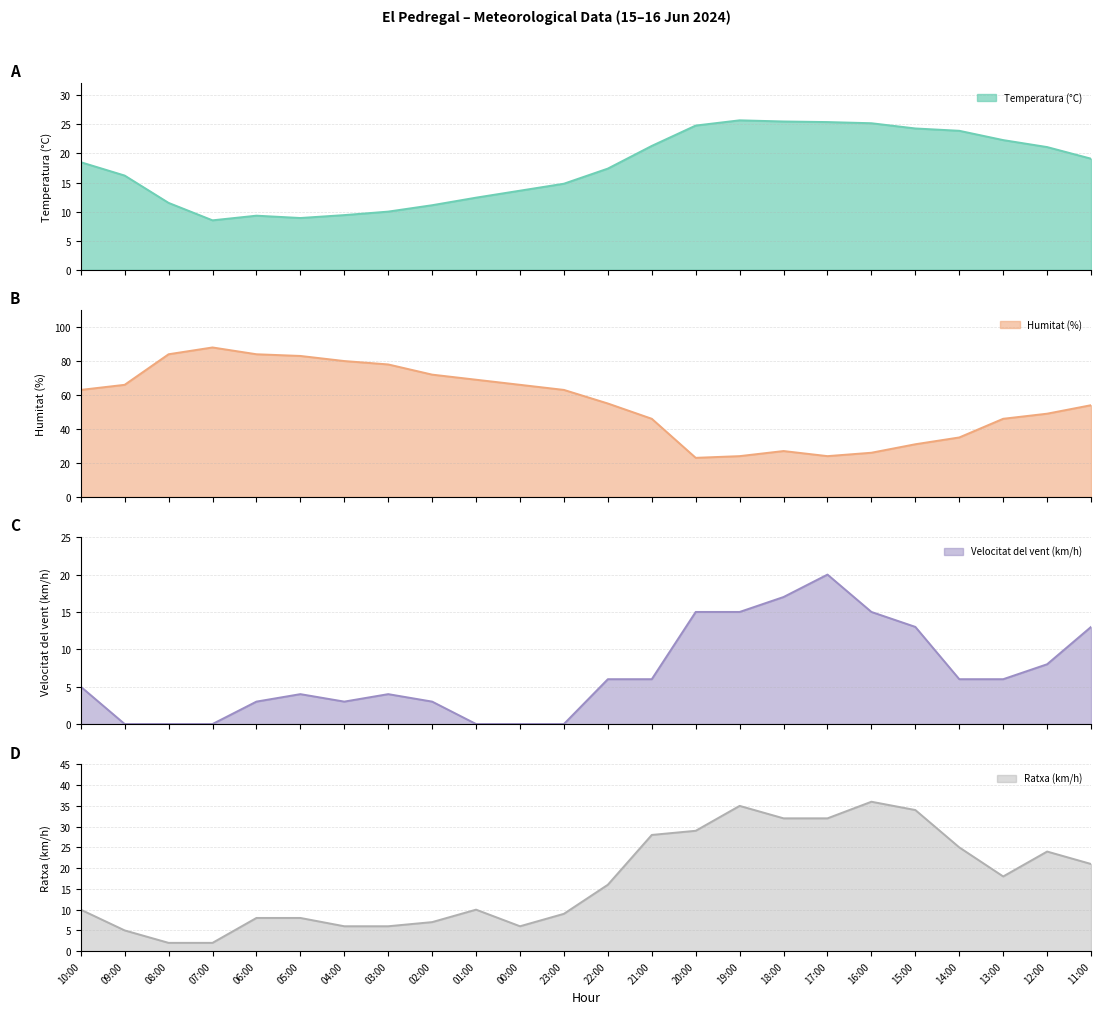

At which category does the chart reach its peak across all series?

07:00